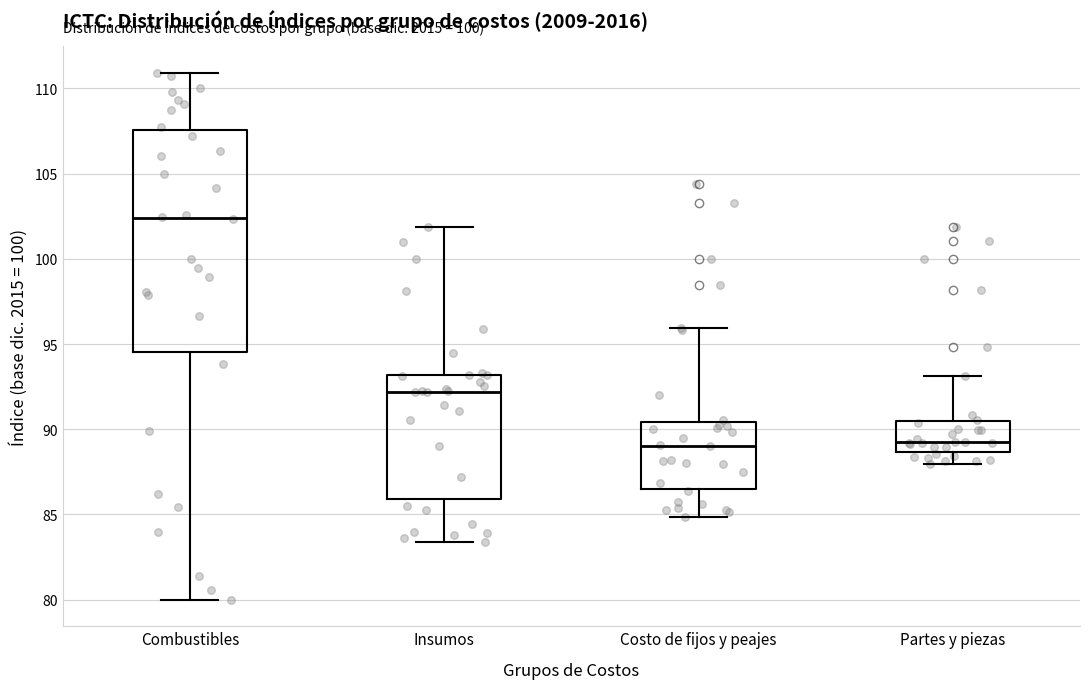

Reading left to right, transcribe this box plot: for each box, give where its median line is, the range the box spans, and where its two whiskers end, as read against the y-axis. The values are not printed on the chart, so give them approximately, as read against the axis.

Combustibles: median 102.5, box 94.5 to 107.5, whiskers 80.0 to 111.0
Insumos: median 92.0, box 86.0 to 93.0, whiskers 83.5 to 102.0
Costo de fijos y peajes: median 89.0, box 86.5 to 90.5, whiskers 85.0 to 96.0
Partes y piezas: median 89.5, box 88.5 to 90.5, whiskers 88.0 to 93.0